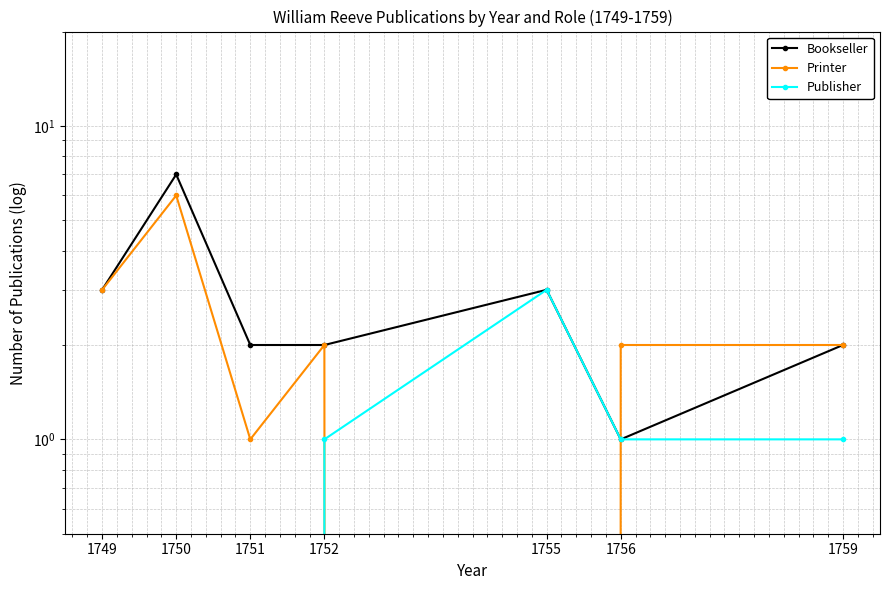

List the series in order of their peak value, highest first.

Bookseller, Printer, Publisher